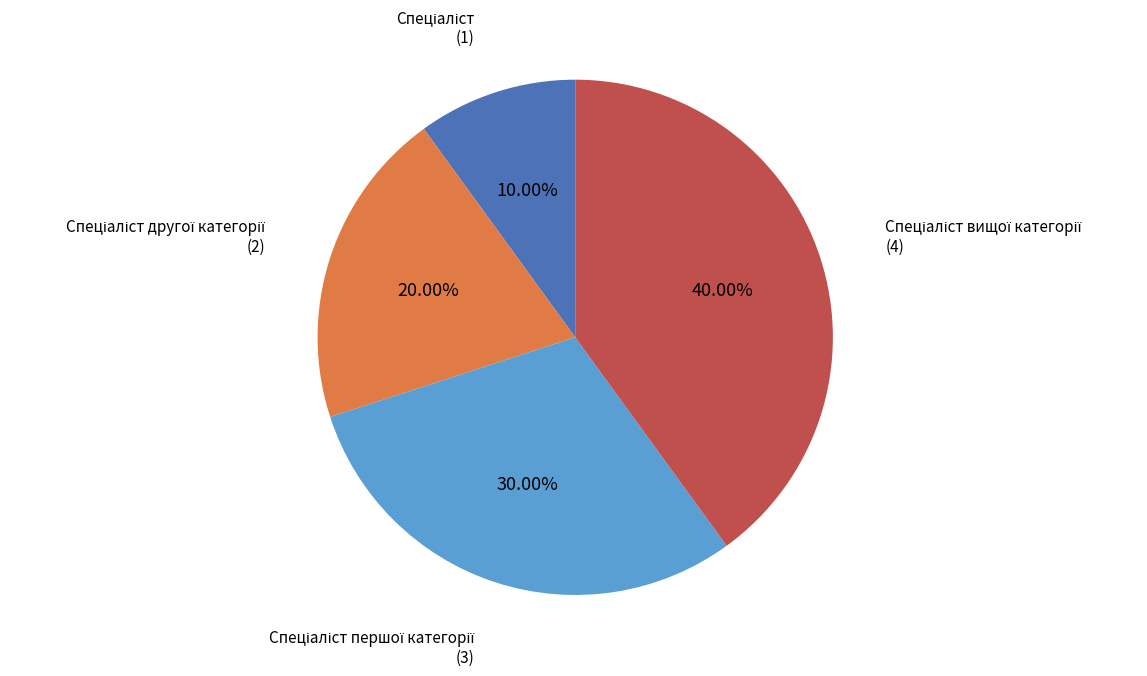

Is there any slice that represents more than half of the pie?

No